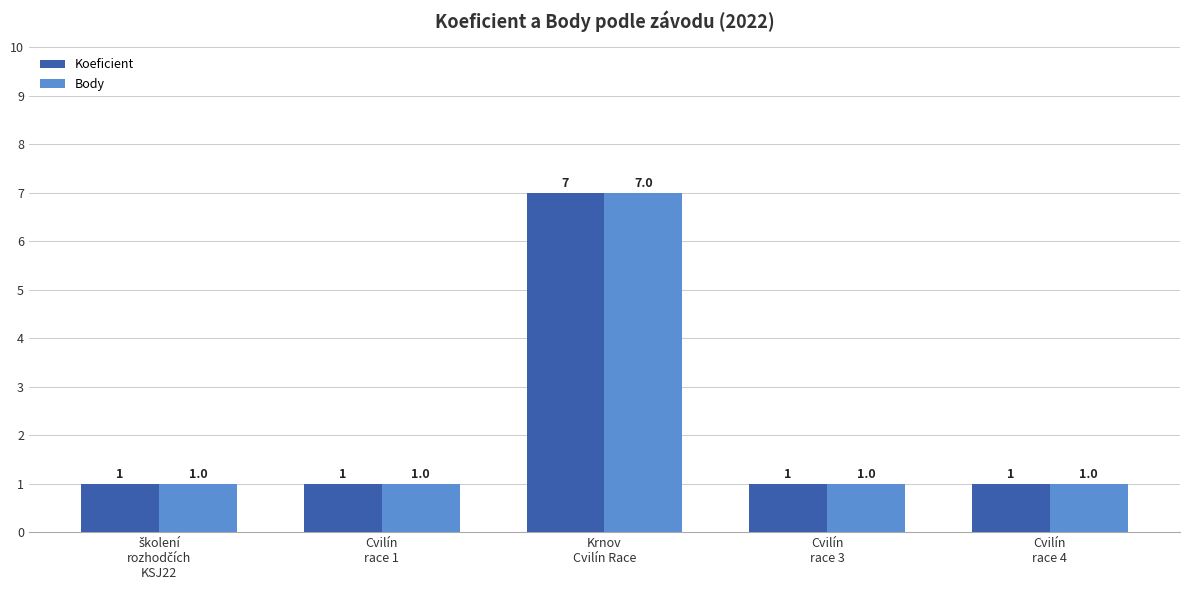

Which category has the highest value across all series?

Krnov
Cvilín Race